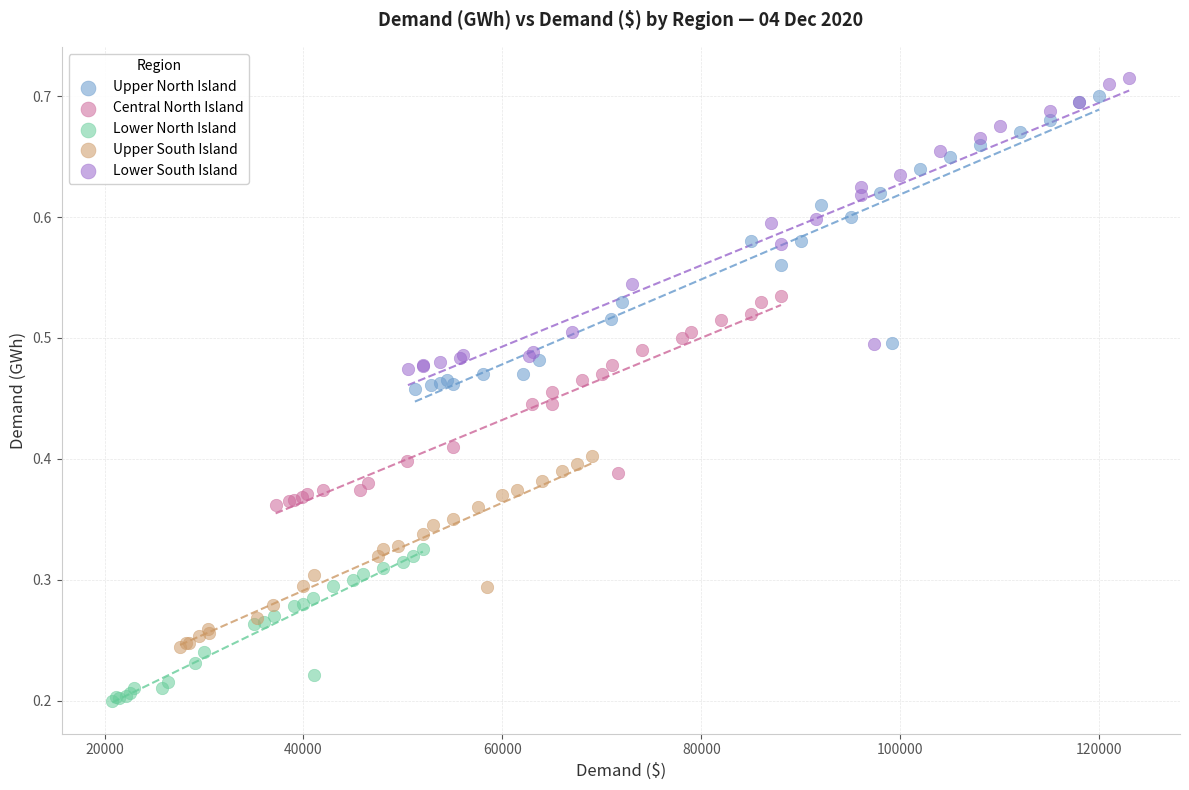

Which series has the widest spread of Y values?

Upper North Island